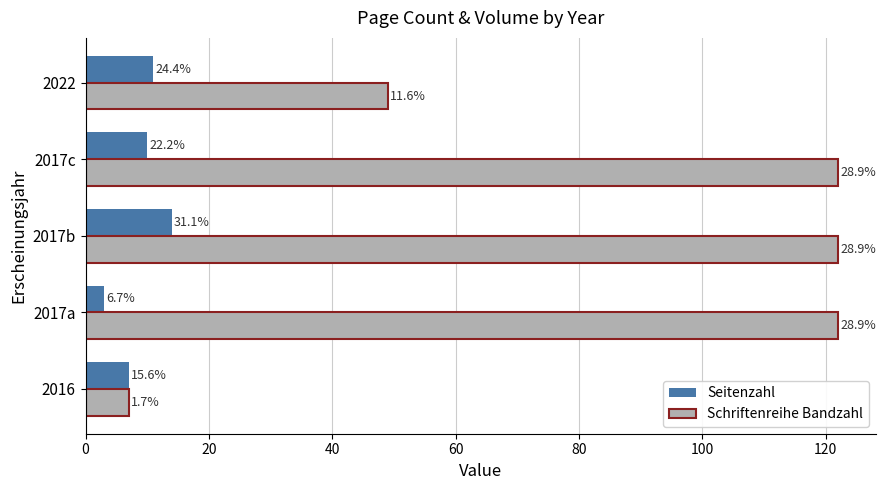

What are all the series names shown in the legend?

Seitenzahl, Schriftenreihe Bandzahl